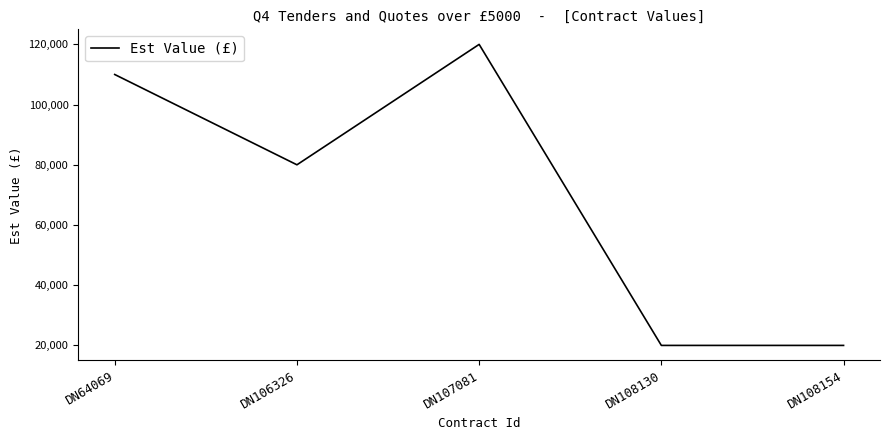

How many interior local peaks (higher than both neighbors) does the data have?

1